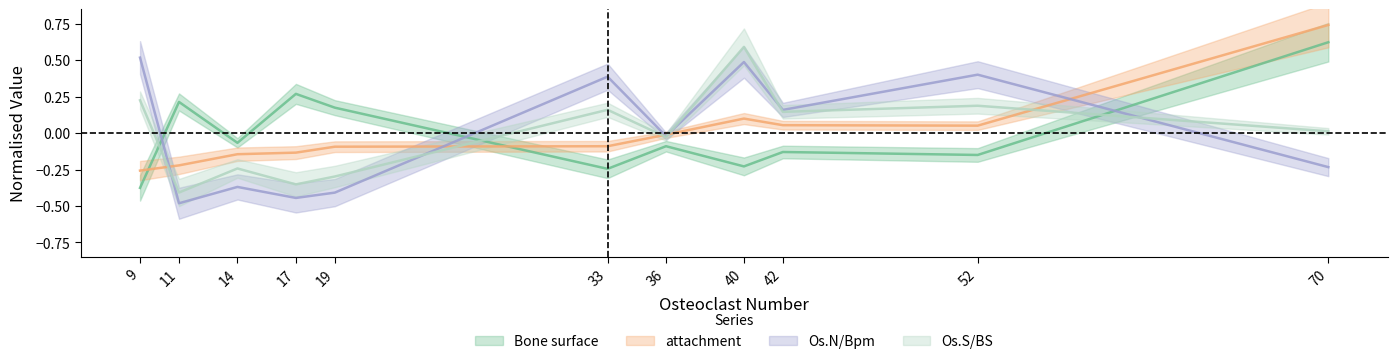

In Os.N/Bpm, how many points are lower than both neighbors (excluding endpoints)?

4